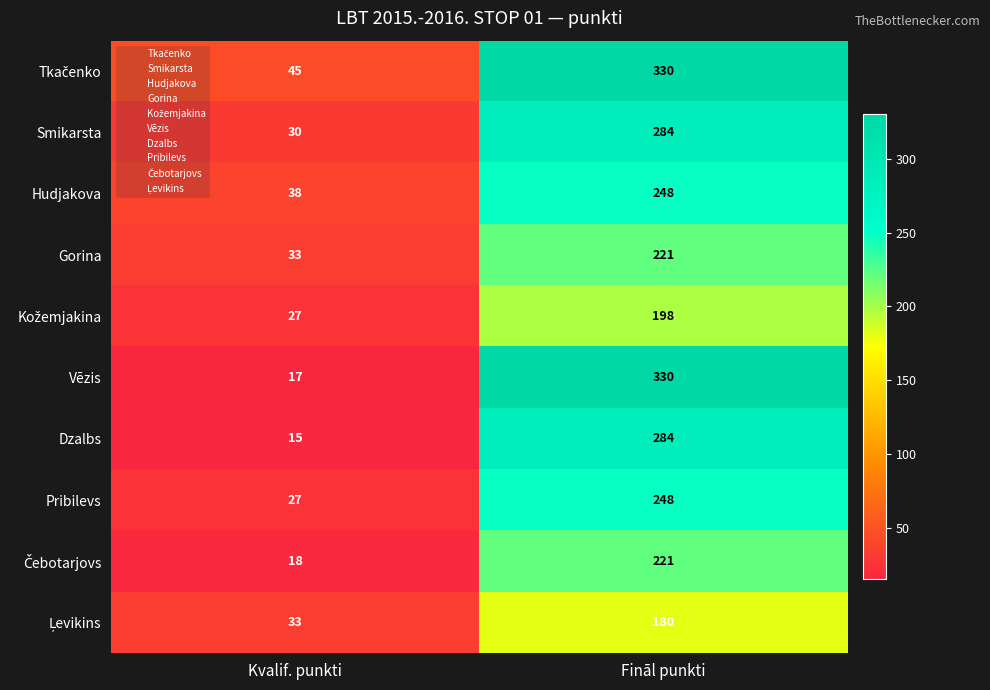

At which category does the chart reach its peak across all series?

Fināl punkti